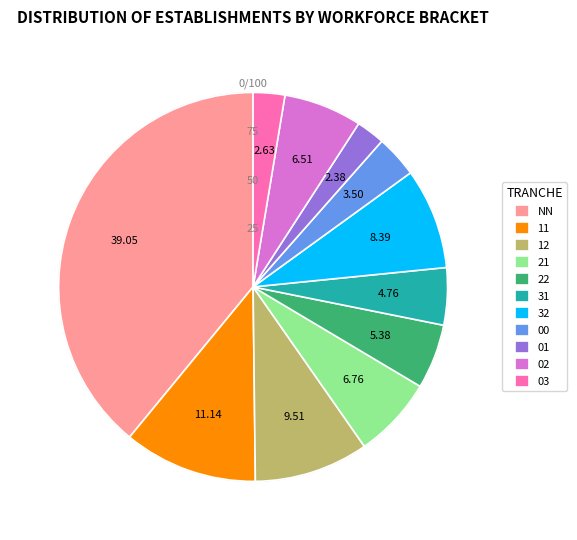

What is the largest slice in the pie chart?

NN